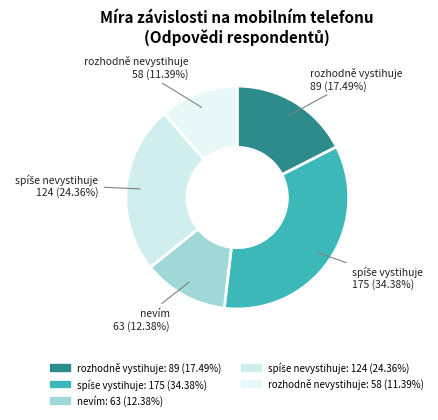

Is it true that rozhodně vystihuje is 4% of the pie?

False